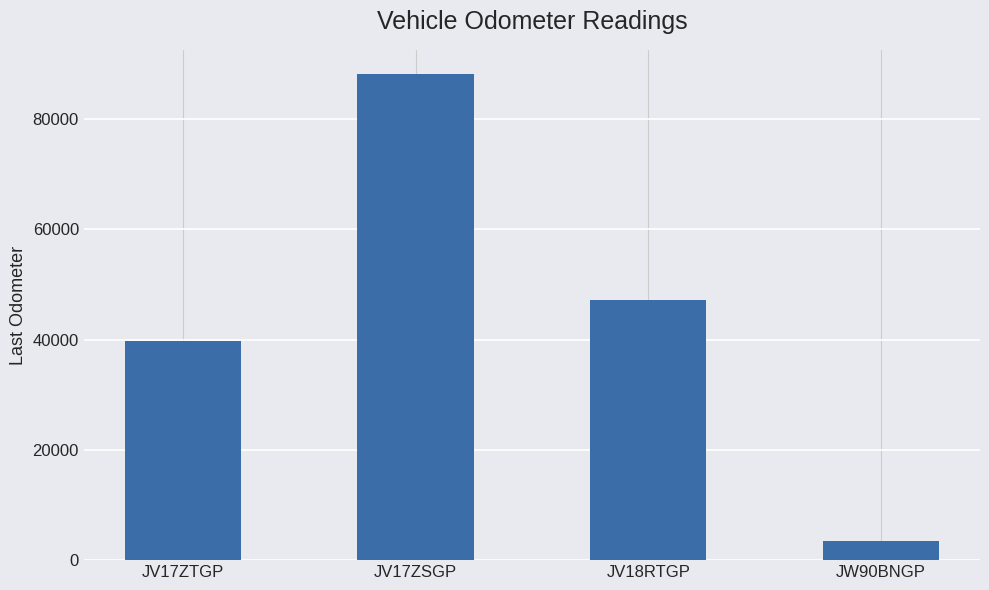

True or false: the data shows 32691 at JV18RTGP.

False